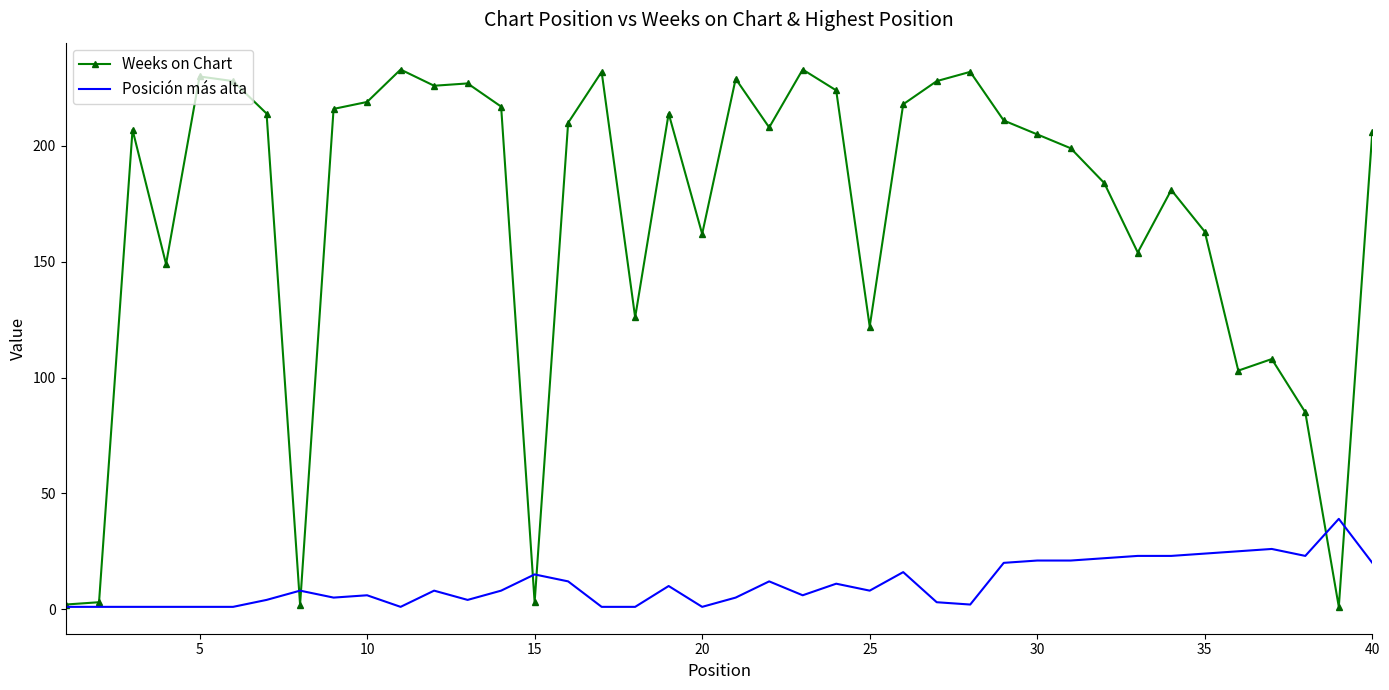

What is the maximum value shown in the chart?

233